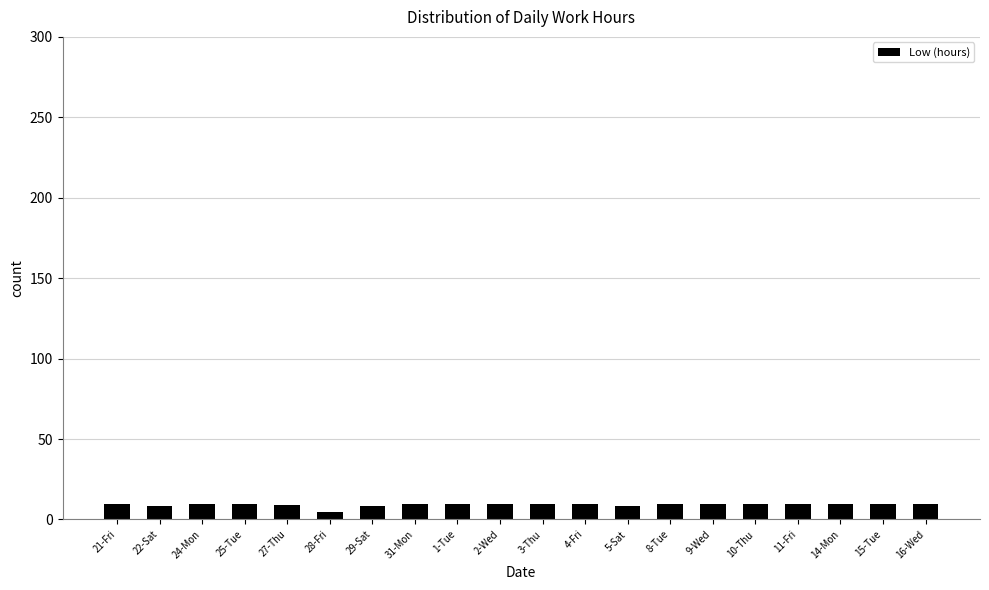

What is the sum of the values at 8-Tue and 22-Sat?

18.0